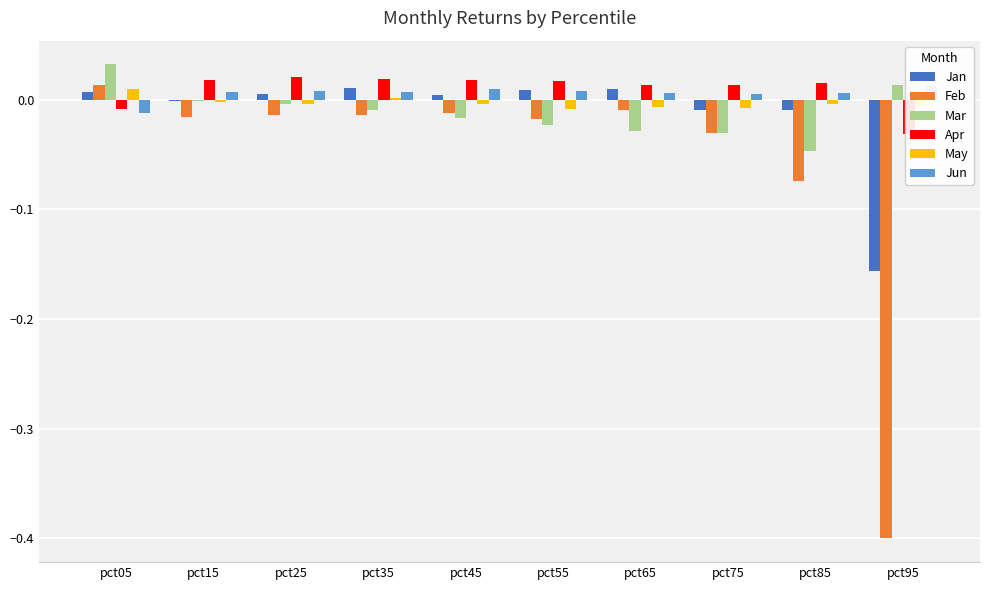

The value of Jan at pct15 is -0.0. True or false?

False